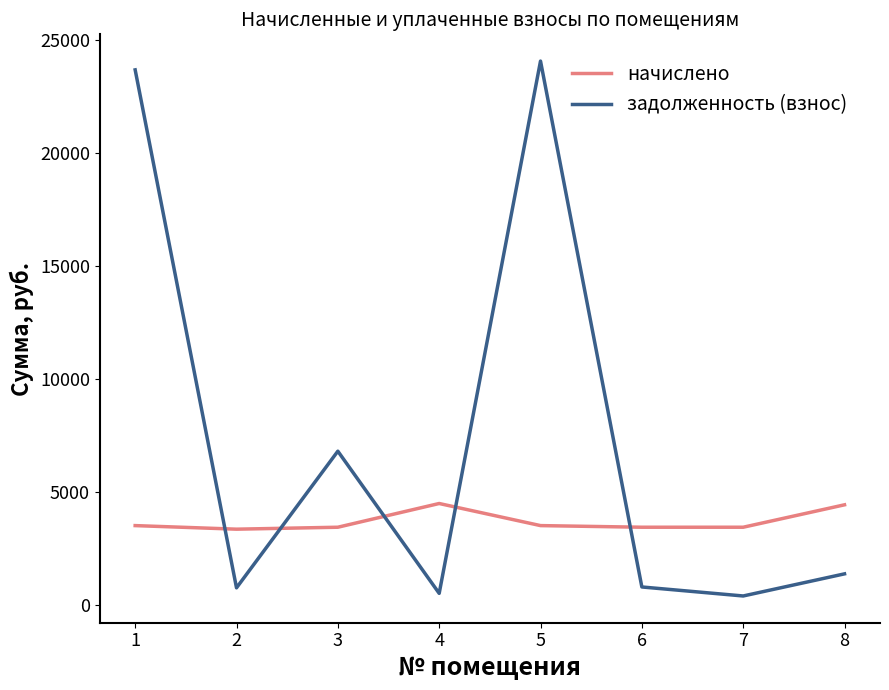

True or false: начислено and задолженность (взнос) cross at least once.

True